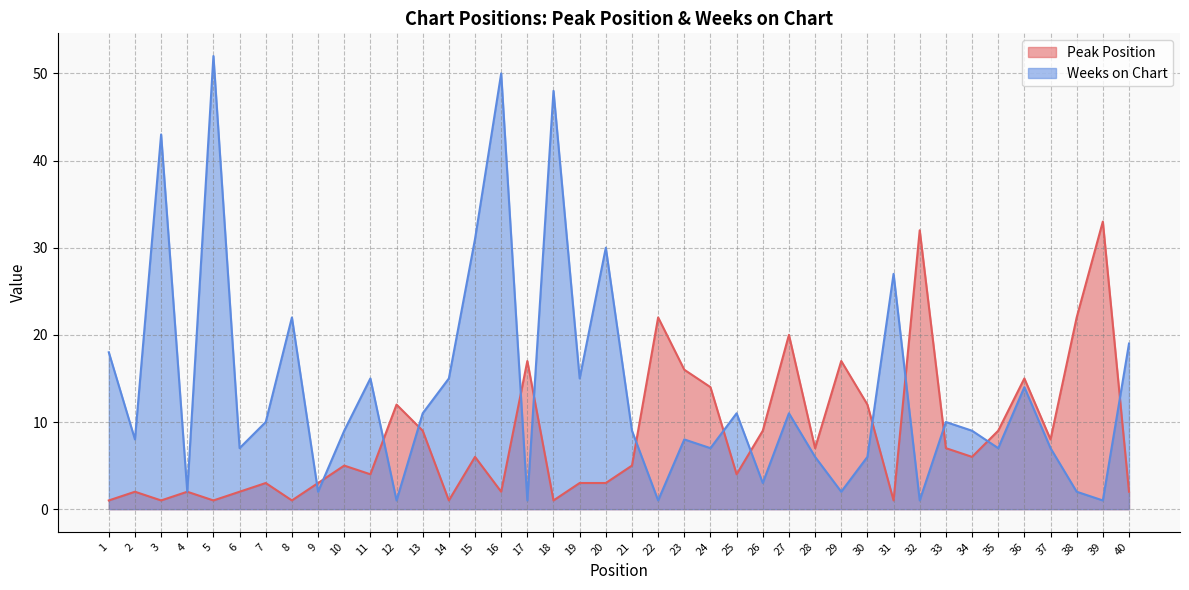

How many lines are shown in the chart?

2